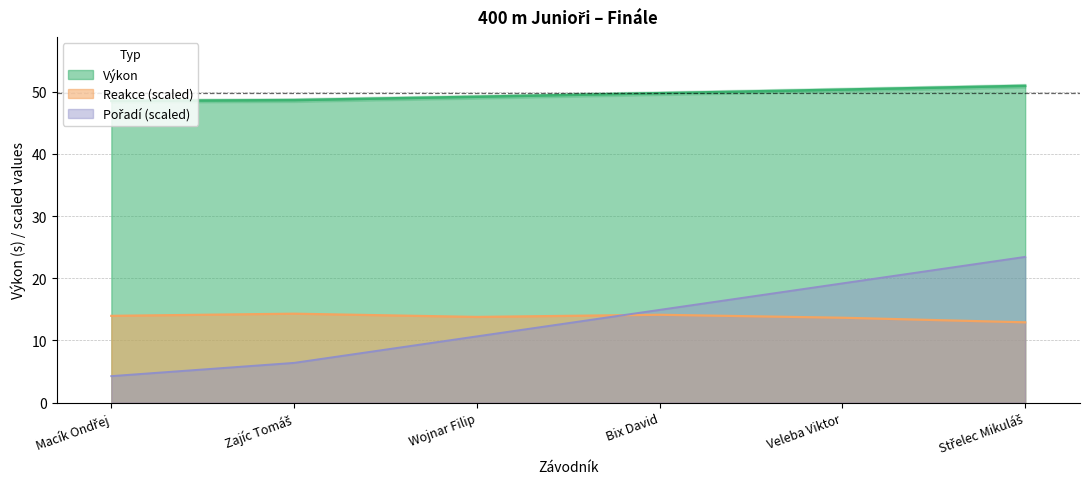

What is the spread (max minus min) of values at Bix David?

34.9